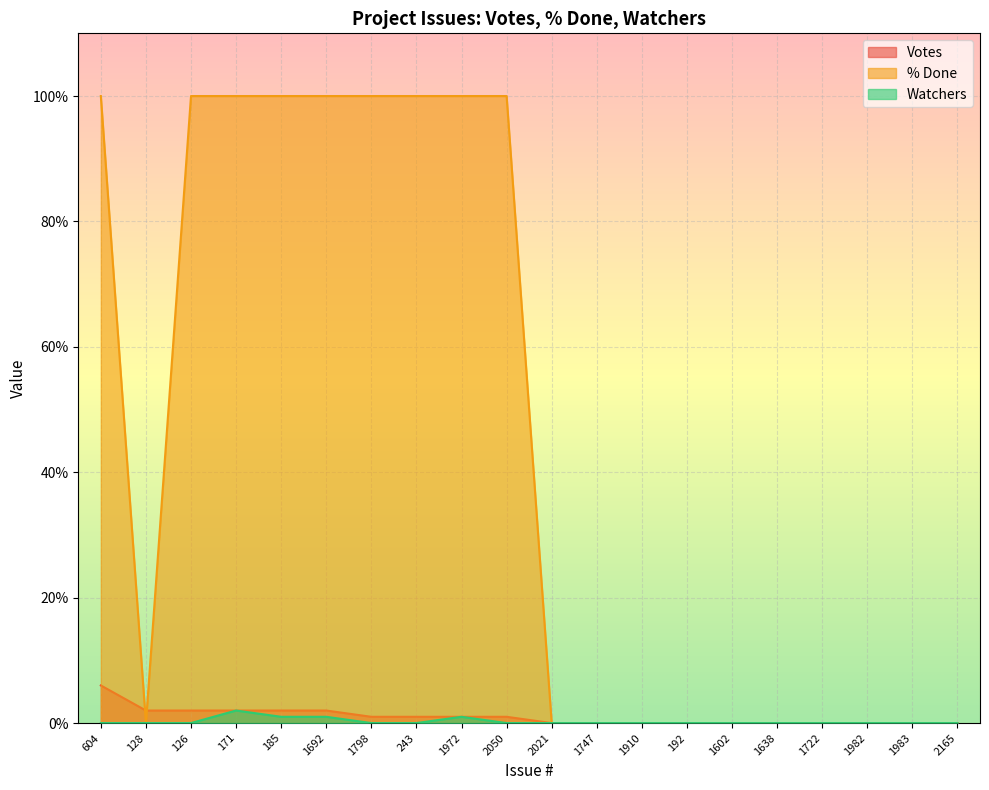

Which series has the largest total across all categories?

% Done